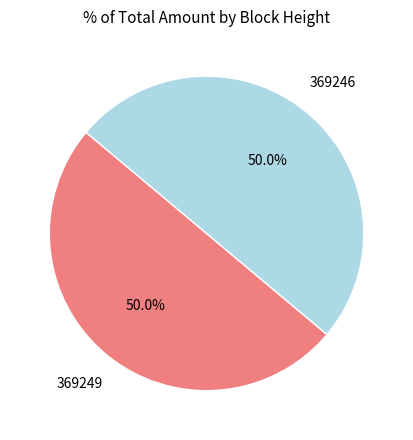

Combined, what portion of the pie is 369249 and 369246?

100.0%